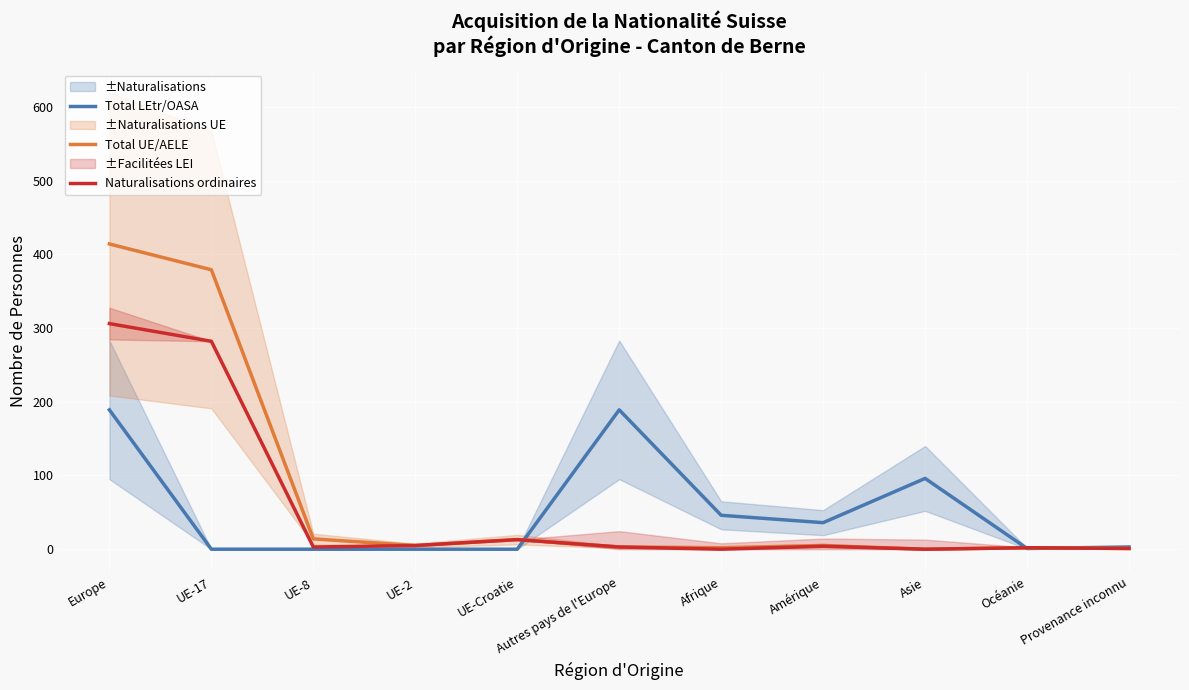

In Total LEtr/OASA, how many points are lower than both neighbors (excluding endpoints)?

2